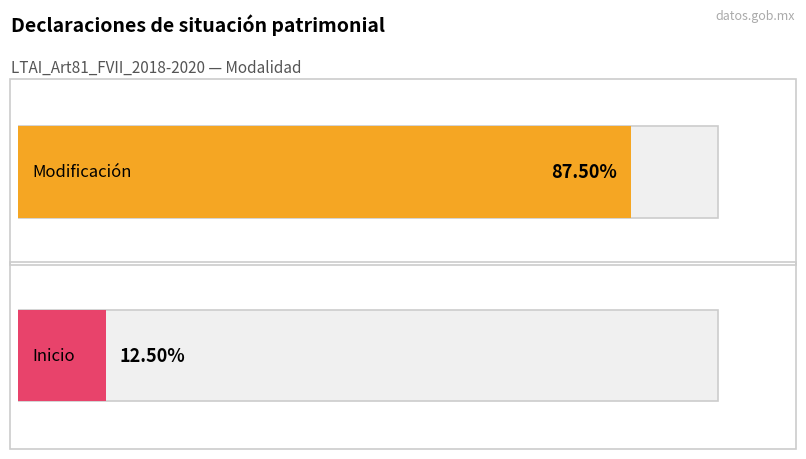

At which category is the sum across all series the highest?

Modalidad Modificación